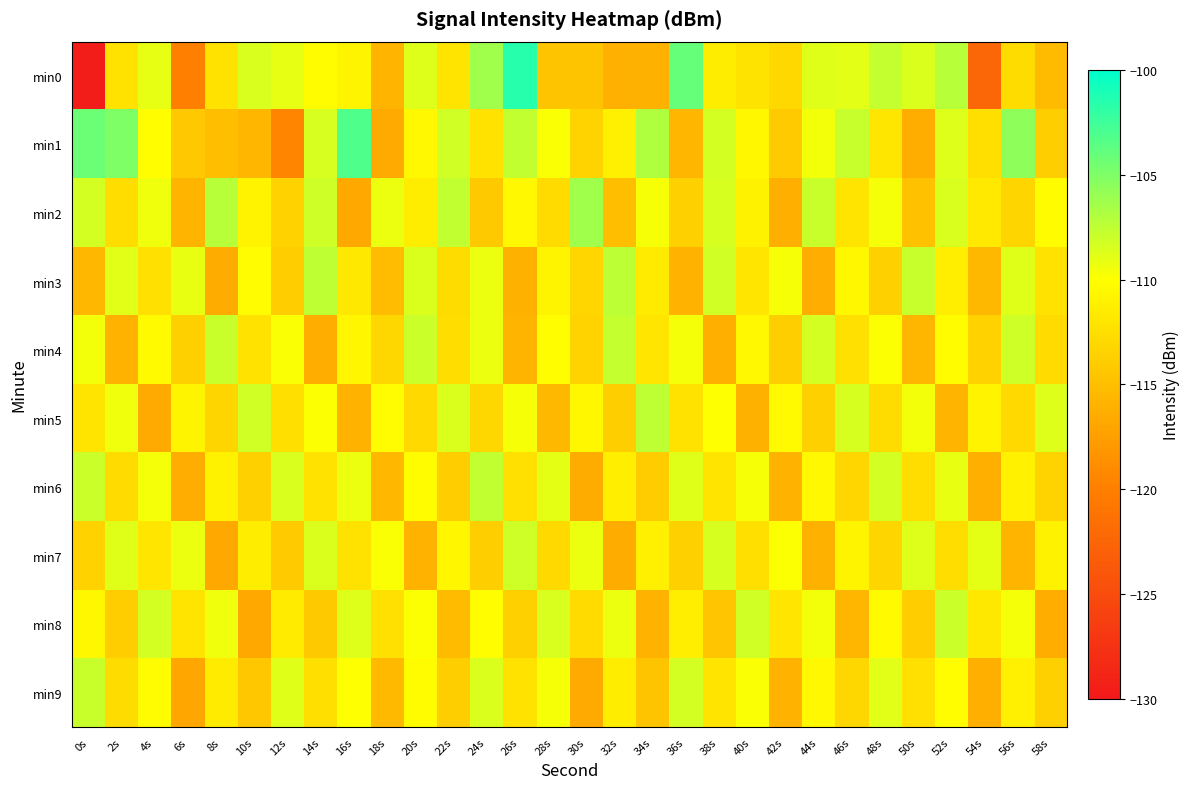

Reading left to right, extract all data points from this chart.

min0: 0s=-129.6	2s=-112.3	4s=-109.0	6s=-119.9	8s=-112.2	10s=-108.5	12s=-109.0	14s=-110.2	16s=-110.8	18s=-115.8	20s=-108.7	22s=-112.1	24s=-106.3	26s=-101.6	28s=-114.6	30s=-114.6	32s=-116.1	34s=-116.1	36s=-104.0	38s=-111.4	40s=-112.1	42s=-113.0	44s=-108.8	46s=-108.9	48s=-107.7	50s=-108.6	52s=-107.2	54s=-122.5	56s=-112.7	58s=-115.3
min1: 0s=-104.3	2s=-105.0	4s=-110.1	6s=-114.3	8s=-115.1	10s=-115.7	12s=-119.5	14s=-108.5	16s=-103.2	18s=-116.6	20s=-110.5	22s=-108.2	24s=-112.3	26s=-107.6	28s=-109.8	30s=-113.4	32s=-111.2	34s=-106.9	36s=-115.7	38s=-108.3	40s=-110.6	42s=-114.1	44s=-109.5	46s=-107.8	48s=-111.9	50s=-116.3	52s=-108.7	54s=-112.5	56s=-105.6	58s=-113.8
min2: 0s=-108.3	2s=-112.6	4s=-109.4	6s=-115.8	8s=-107.2	10s=-110.9	12s=-113.5	14s=-108.1	16s=-116.7	18s=-109.3	20s=-111.4	22s=-107.6	24s=-114.2	26s=-110.5	28s=-112.8	30s=-106.3	32s=-115.1	34s=-109.7	36s=-113.6	38s=-108.4	40s=-111.0	42s=-116.2	44s=-107.9	46s=-112.1	48s=-109.6	50s=-114.8	52s=-108.5	54s=-111.7	56s=-113.3	58s=-110.2
min3: 0s=-115.6	2s=-108.9	4s=-112.4	6s=-109.1	8s=-116.5	10s=-110.3	12s=-113.9	14s=-107.5	16s=-111.8	18s=-115.2	20s=-108.6	22s=-112.7	24s=-109.3	26s=-116.1	28s=-110.8	30s=-113.2	32s=-107.4	34s=-111.5	36s=-115.9	38s=-108.2	40s=-112.0	42s=-109.7	44s=-116.4	46s=-110.6	48s=-113.7	50s=-107.8	52s=-111.3	54s=-115.5	56s=-108.8	58s=-112.2
min4: 0s=-109.5	2s=-116.0	4s=-110.4	6s=-113.6	8s=-107.9	10s=-112.3	12s=-109.8	14s=-116.3	16s=-110.7	18s=-113.1	20s=-108.0	22s=-112.6	24s=-109.2	26s=-115.8	28s=-110.1	30s=-113.4	32s=-107.7	34s=-112.0	36s=-109.6	38s=-116.2	40s=-110.5	42s=-113.8	44s=-108.3	46s=-112.4	48s=-109.9	50s=-115.7	52s=-110.2	54s=-113.5	56s=-108.1	58s=-112.8
min5: 0s=-112.1	2s=-109.4	4s=-116.6	6s=-110.8	8s=-113.3	10s=-108.2	12s=-112.5	14s=-109.9	16s=-116.0	18s=-110.3	20s=-112.9	22s=-108.6	24s=-113.1	26s=-109.7	28s=-115.5	30s=-110.6	32s=-113.8	34s=-107.5	36s=-112.3	38s=-110.0	40s=-116.1	42s=-110.4	44s=-113.6	46s=-108.4	48s=-112.7	50s=-109.5	52s=-115.8	54s=-110.9	56s=-113.0	58s=-108.7
min6: 0s=-108.0	2s=-112.8	4s=-109.6	6s=-116.4	8s=-111.0	10s=-113.7	12s=-108.5	14s=-112.2	16s=-109.3	18s=-115.6	20s=-110.2	22s=-113.9	24s=-107.6	26s=-112.4	28s=-109.0	30s=-116.5	32s=-111.3	34s=-114.0	36s=-108.8	38s=-112.1	40s=-109.7	42s=-115.9	44s=-110.5	46s=-113.2	48s=-108.3	50s=-112.6	52s=-109.1	54s=-116.2	56s=-111.1	58s=-113.4
min7: 0s=-113.5	2s=-108.8	4s=-112.0	6s=-109.2	8s=-116.7	10s=-111.4	12s=-114.1	14s=-108.6	16s=-112.3	18s=-109.8	20s=-116.0	22s=-110.7	24s=-113.8	26s=-108.1	28s=-112.9	30s=-109.3	32s=-116.5	34s=-111.2	36s=-113.6	38s=-108.4	40s=-112.5	42s=-109.9	44s=-116.1	46s=-110.8	48s=-113.3	50s=-108.7	52s=-112.6	54s=-109.0	56s=-115.8	58s=-111.0
min8: 0s=-110.6	2s=-113.9	4s=-108.3	6s=-112.1	8s=-109.4	10s=-116.8	12s=-111.5	14s=-114.2	16s=-108.7	18s=-112.4	20s=-109.9	22s=-115.3	24s=-110.1	26s=-113.7	28s=-108.5	30s=-112.8	32s=-109.2	34s=-116.0	36s=-111.3	38s=-114.5	40s=-108.2	42s=-112.0	44s=-109.5	46s=-115.7	48s=-110.4	50s=-113.9	52s=-108.0	54s=-111.8	56s=-109.6	58s=-116.3
min9: 0s=-107.9	2s=-112.7	4s=-110.3	6s=-116.9	8s=-111.6	10s=-114.3	12s=-108.8	14s=-112.5	16s=-110.0	18s=-115.4	20s=-110.2	22s=-113.8	24s=-108.6	26s=-112.2	28s=-109.7	30s=-116.6	32s=-111.4	34s=-114.6	36s=-108.3	38s=-112.1	40s=-109.8	42s=-115.9	44s=-110.5	46s=-113.1	48s=-108.9	50s=-112.4	52s=-110.1	54s=-116.2	56s=-111.2	58s=-113.7